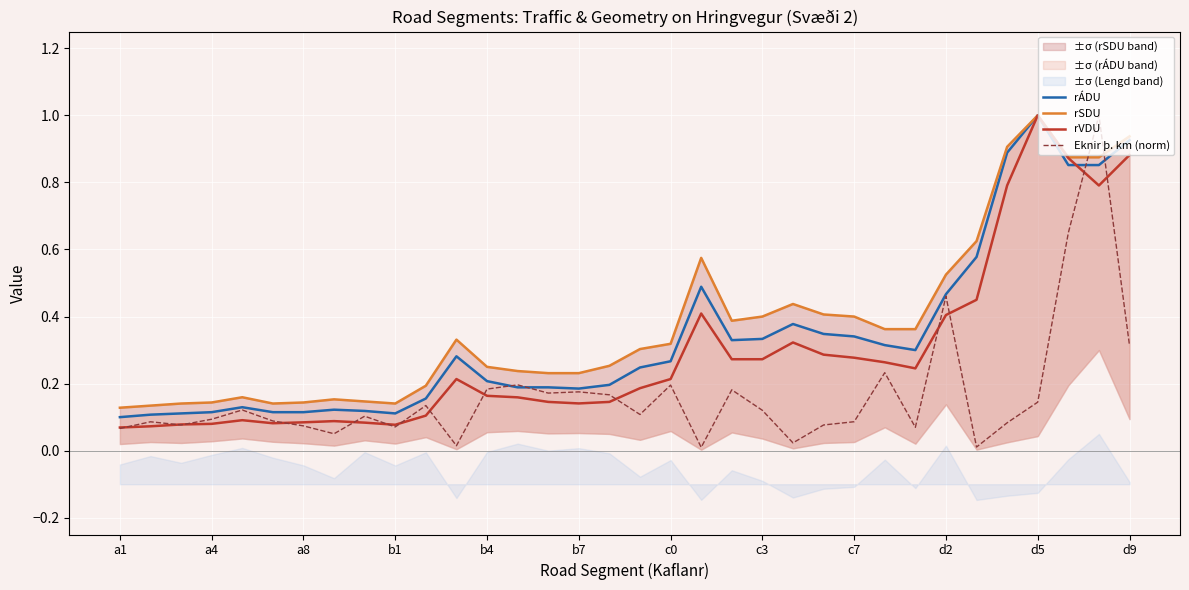

Reading left to right, what are all the values shown in this chart?

rÁDU: 0.1	0.1	0.1	0.1	0.1	0.1	0.1	0.1	0.1	0.1	0.2	0.3	0.2	0.2	0.2	0.2	0.2	0.2	0.3	0.5	0.3	0.3	0.4	0.3	0.3	0.3	0.3	0.5	0.6	0.9	1.0	0.9	0.9	0.9
rSDU: 0.1	0.1	0.1	0.1	0.2	0.1	0.1	0.2	0.1	0.1	0.2	0.3	0.2	0.2	0.2	0.2	0.3	0.3	0.3	0.6	0.4	0.4	0.4	0.4	0.4	0.4	0.4	0.5	0.6	0.9	1.0	0.9	0.9	0.9
rVDU: 0.1	0.1	0.1	0.1	0.1	0.1	0.1	0.1	0.1	0.1	0.1	0.2	0.2	0.2	0.1	0.1	0.1	0.2	0.2	0.4	0.3	0.3	0.3	0.3	0.3	0.3	0.2	0.4	0.5	0.8	1.0	0.9	0.8	0.9
Eknir þ. km (norm): 0.1	0.1	0.1	0.1	0.1	0.1	0.1	0.1	0.1	0.1	0.1	0.0	0.2	0.2	0.2	0.2	0.2	0.1	0.2	0.0	0.2	0.1	0.0	0.1	0.1	0.2	0.1	0.5	0.0	0.1	0.1	0.6	1.0	0.3